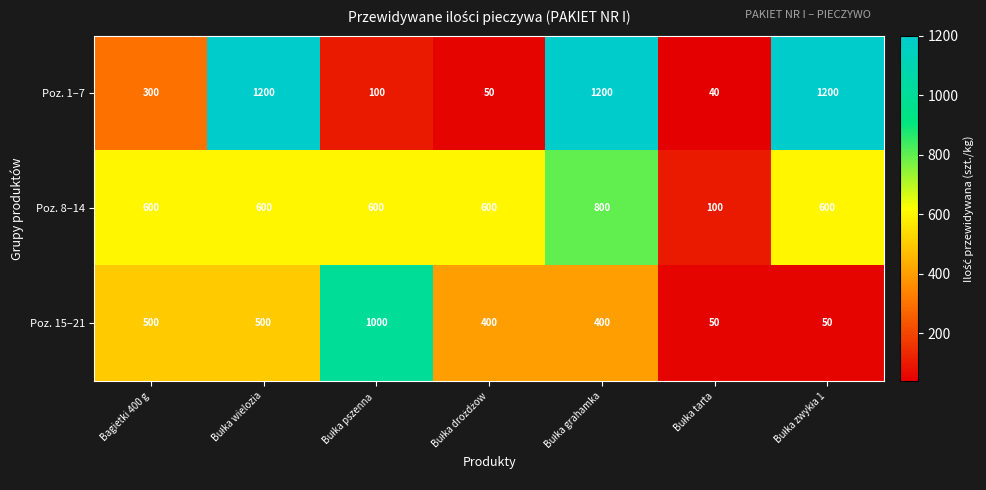

Which series has the largest total across all categories?

Poz. 1–7